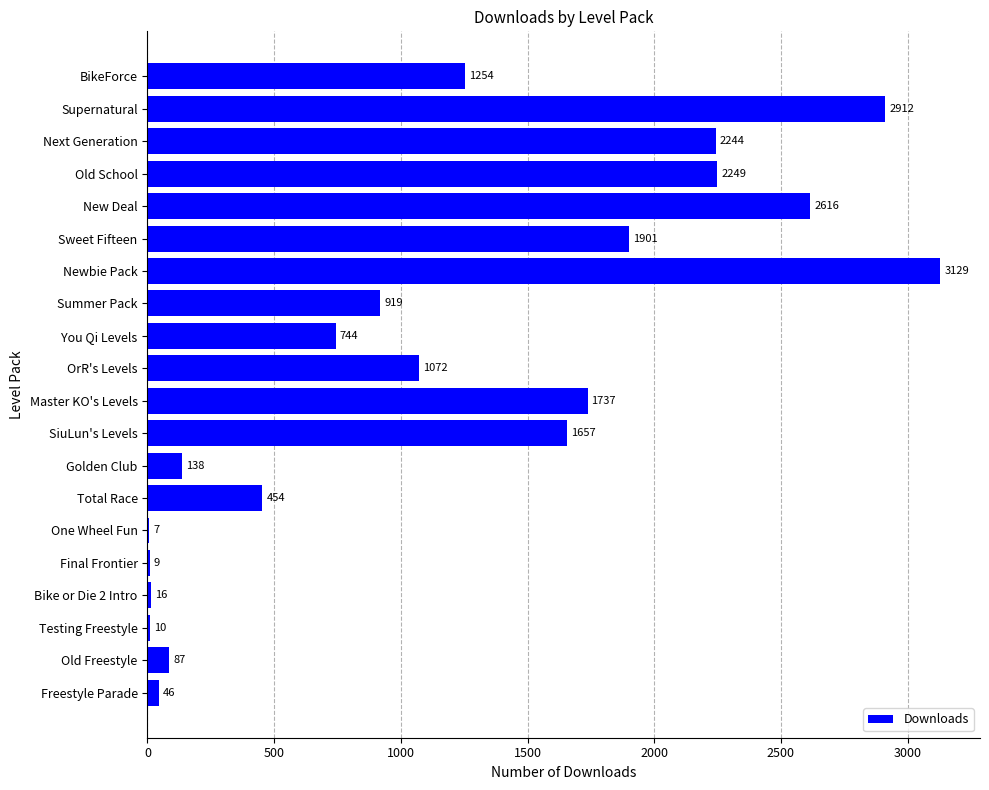

What is the sum of all values?

23201